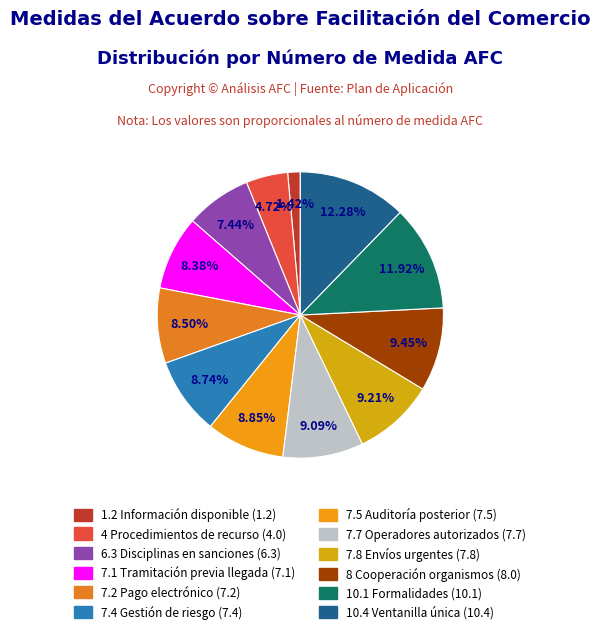

To the nearest percent, what portion does 7.7 Operadores autorizados represent?

9%